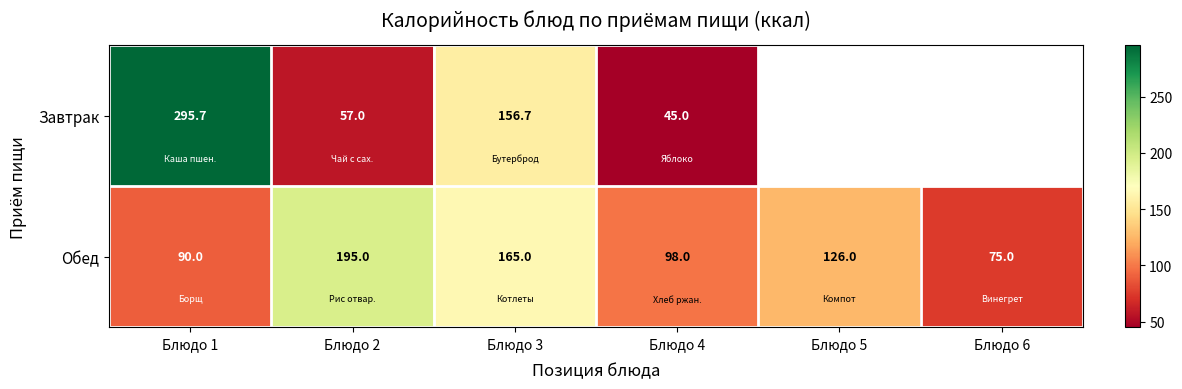

The Завтрак series shows 10.6 at Блюдо 4. True or false?

False